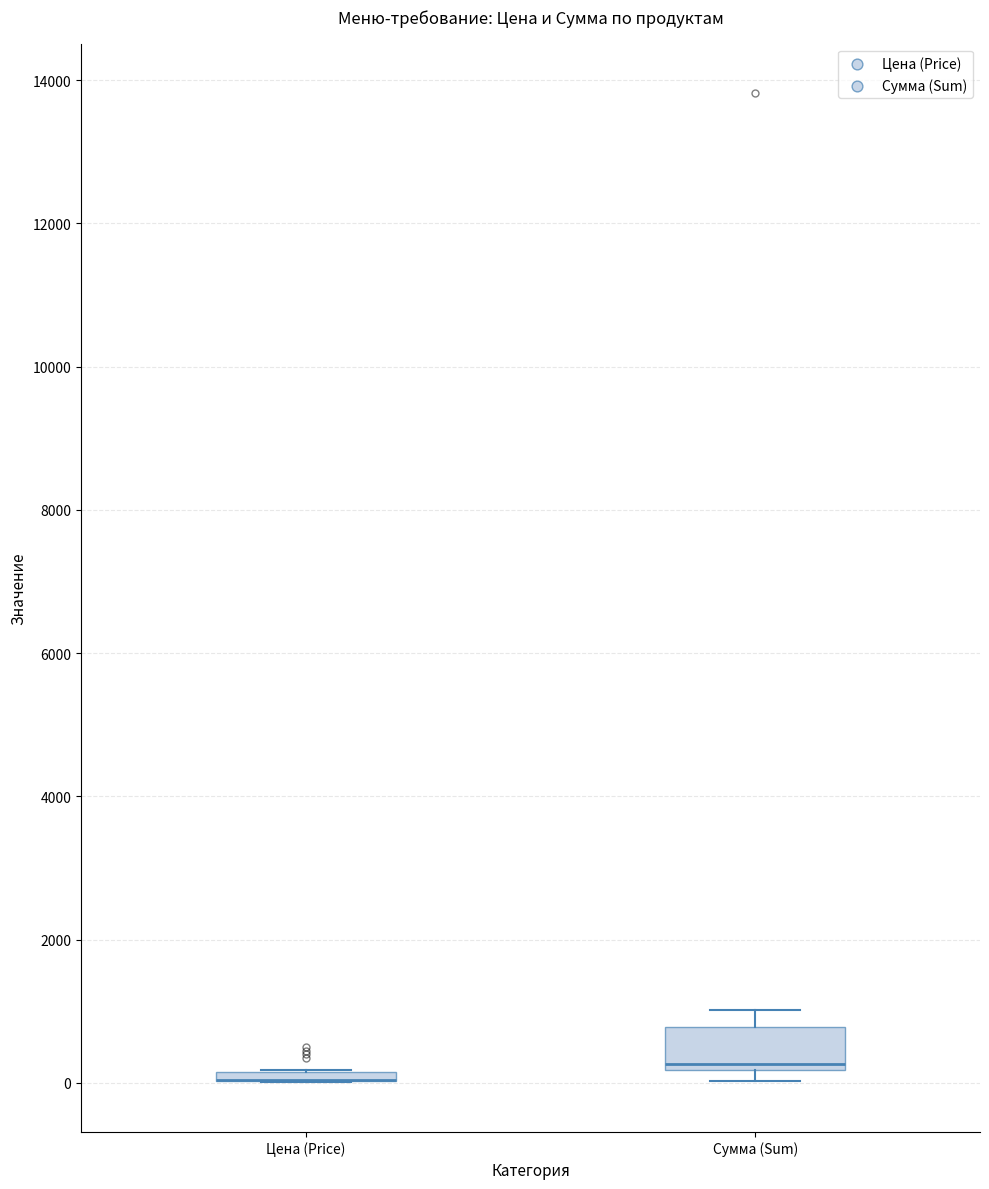

Which box is the tallest, from its lower edge to its upper edge?

Сумма (Sum)